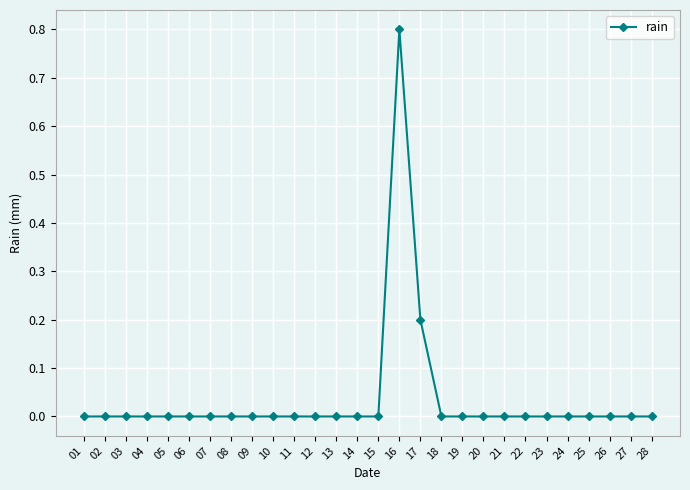

Does the chart display data point markers on the line(s)?

Yes